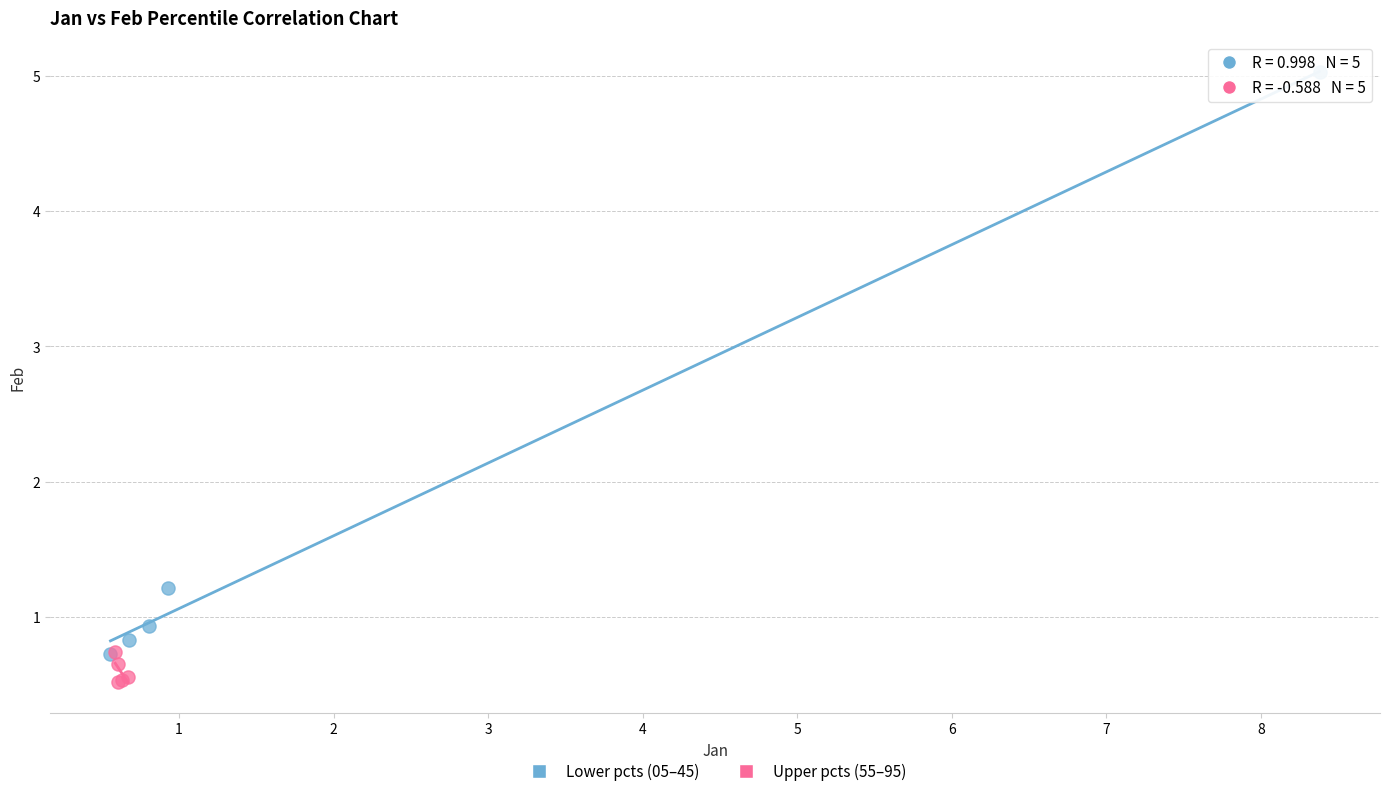

Which series has the widest spread of Y values?

Lower pcts (05–45)